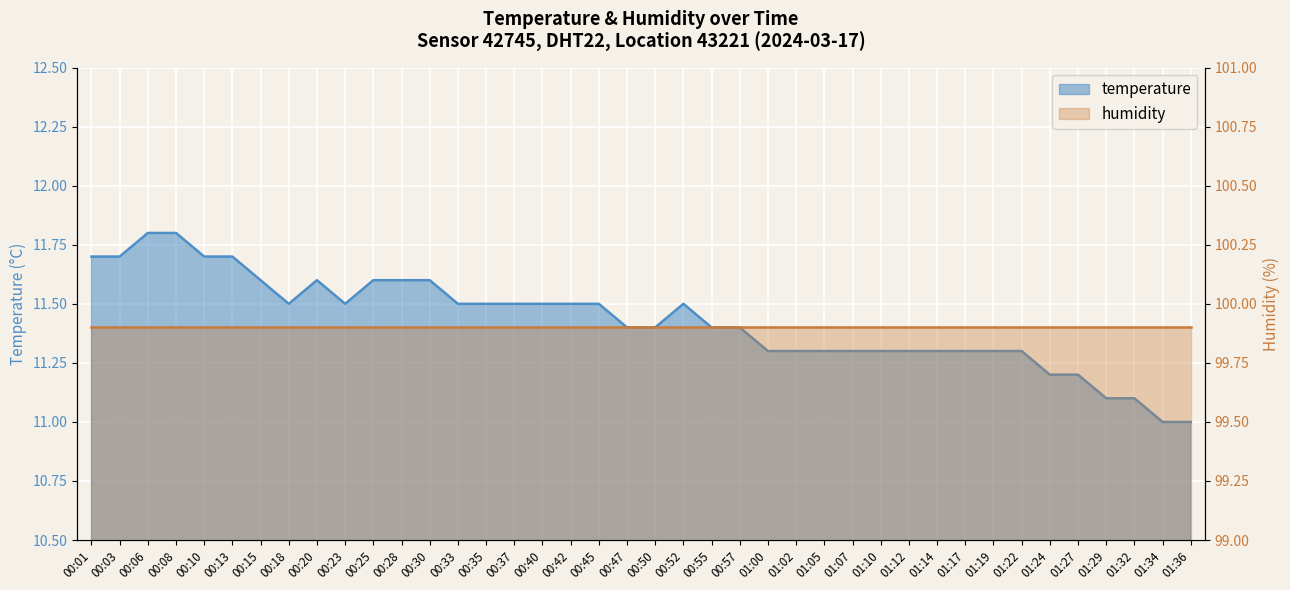

The value at 00:23 is 16.4. True or false?

False